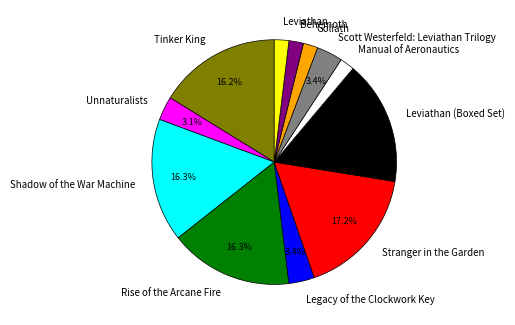

Count the number of slices in the pie.

12